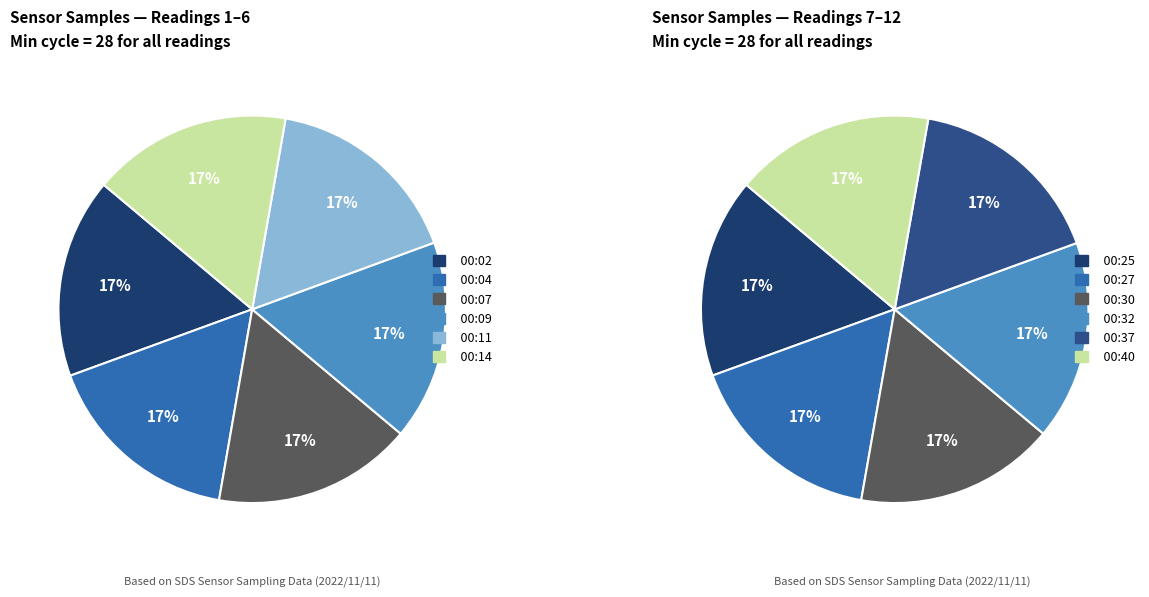

Combined, what portion of the pie is 00:09 and 00:37?

16.7%